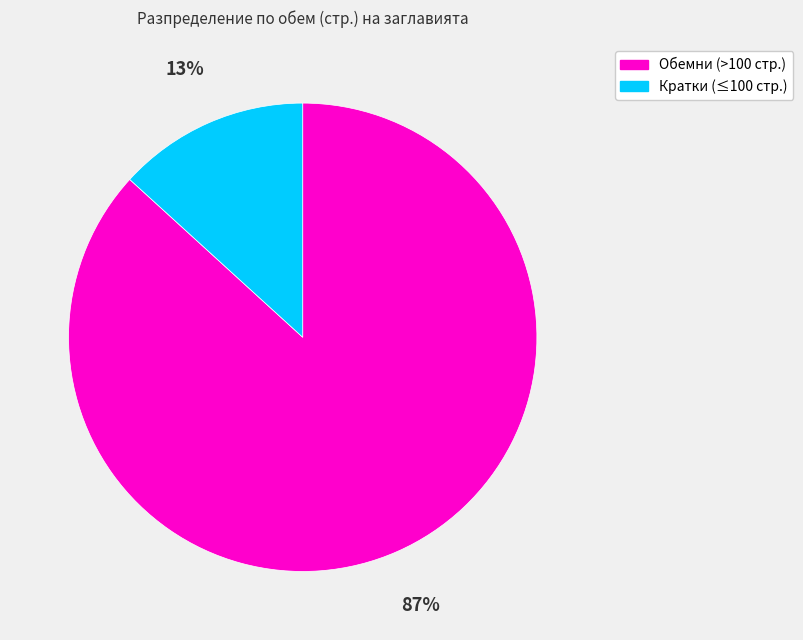

Between Обемни (>100 стр.) and Кратки (≤100 стр.), which is larger?

Обемни (>100 стр.)